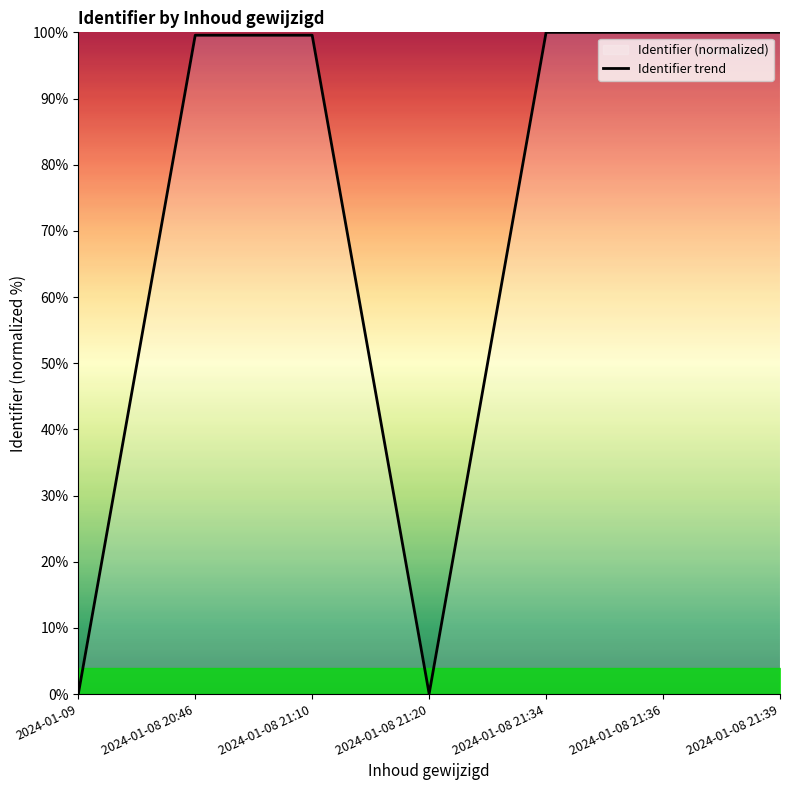

What is the difference between the values at 2024-01-08 21:20 and 2024-01-08 20:46?

99.5